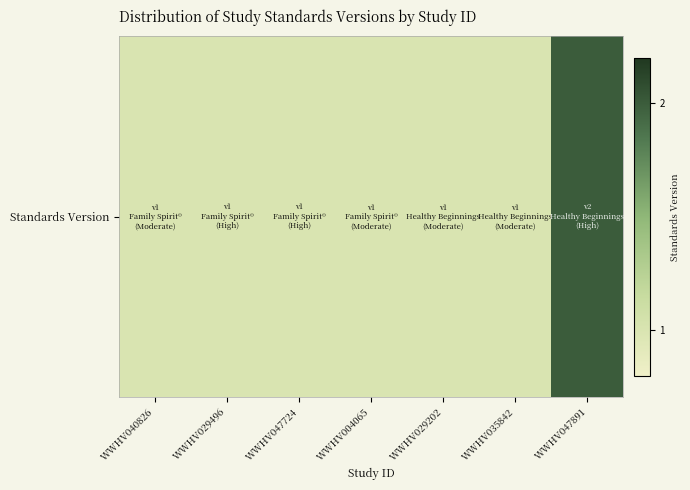

How many data points are above 1?

1